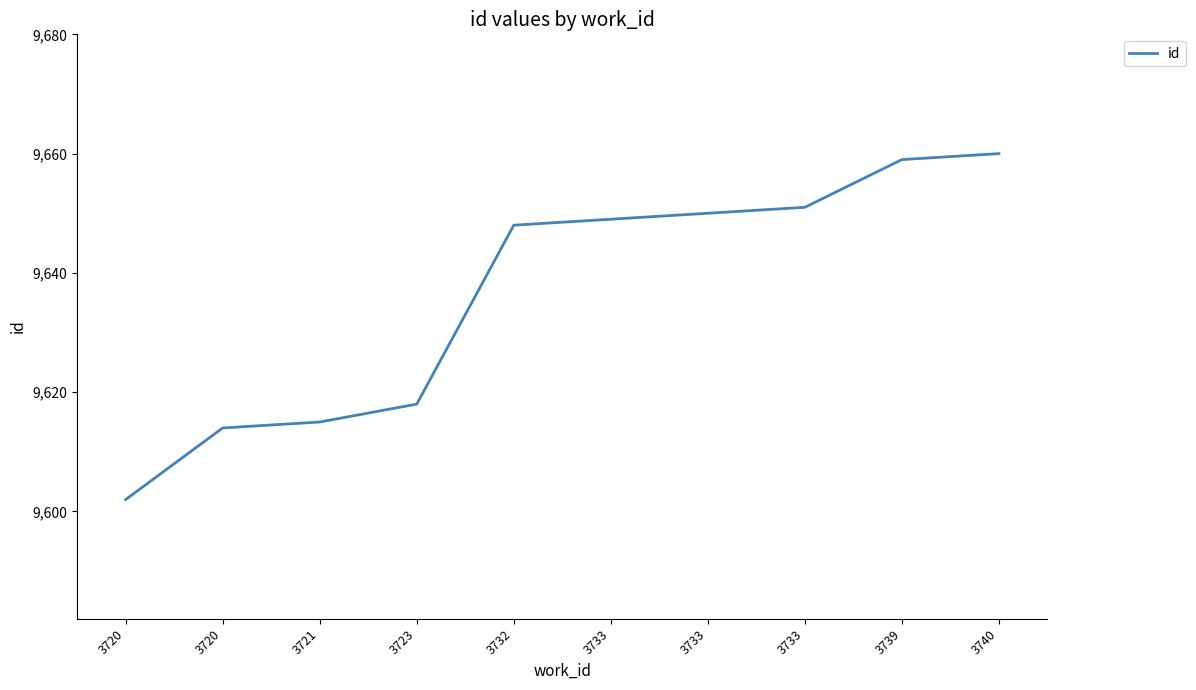

Does the chart display data point markers on the line(s)?

No